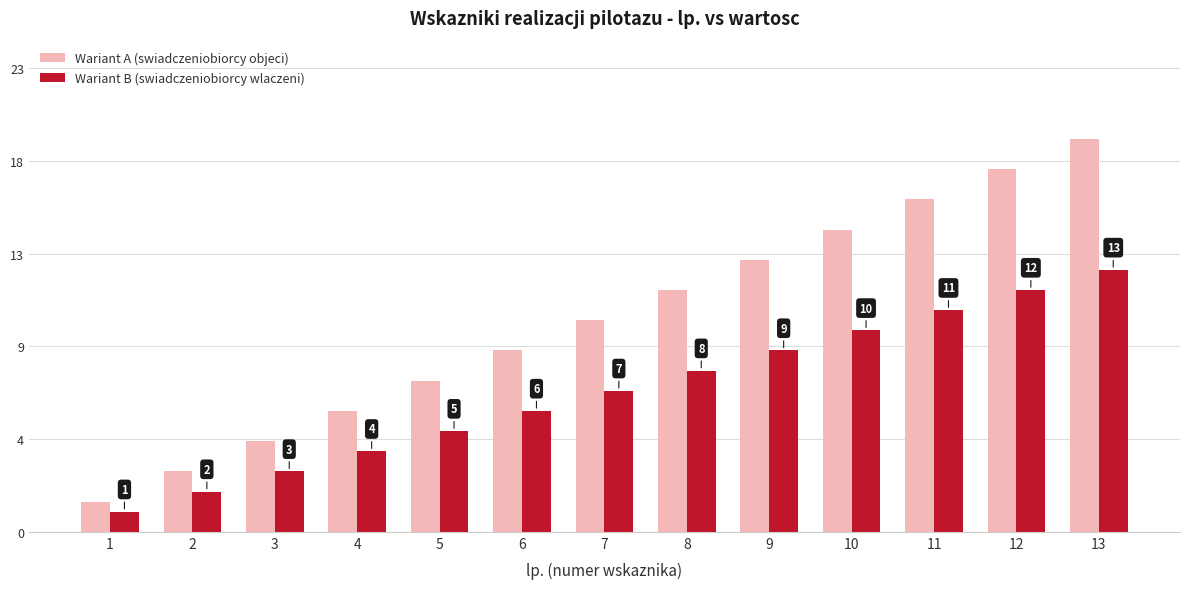

What are all the series names shown in the legend?

Wariant A (swiadczeniobiorcy objeci), Wariant B (swiadczeniobiorcy wlaczeni)